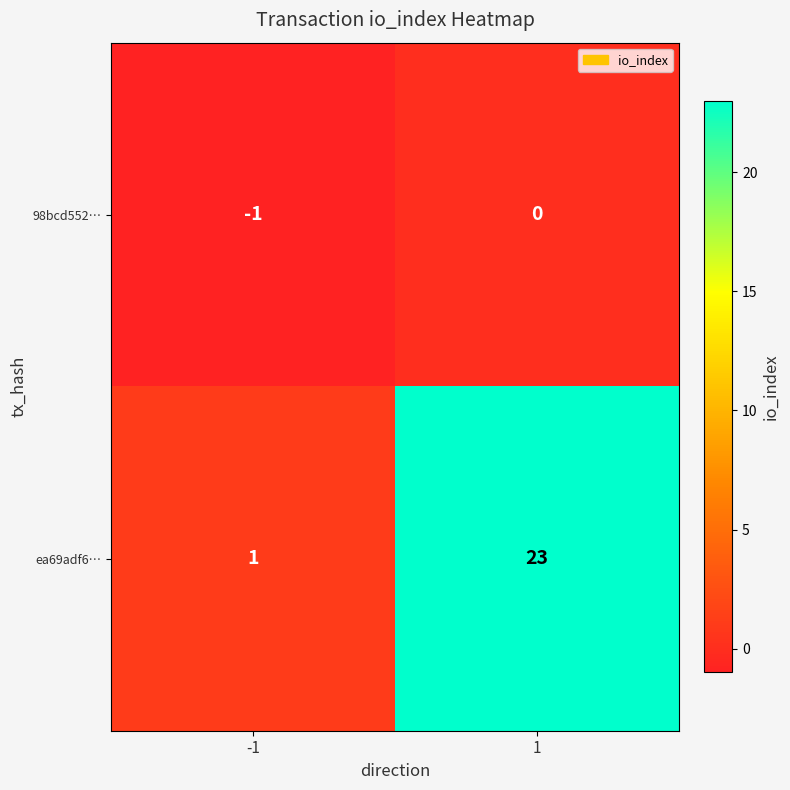

How many distinct data groups are displayed?

2